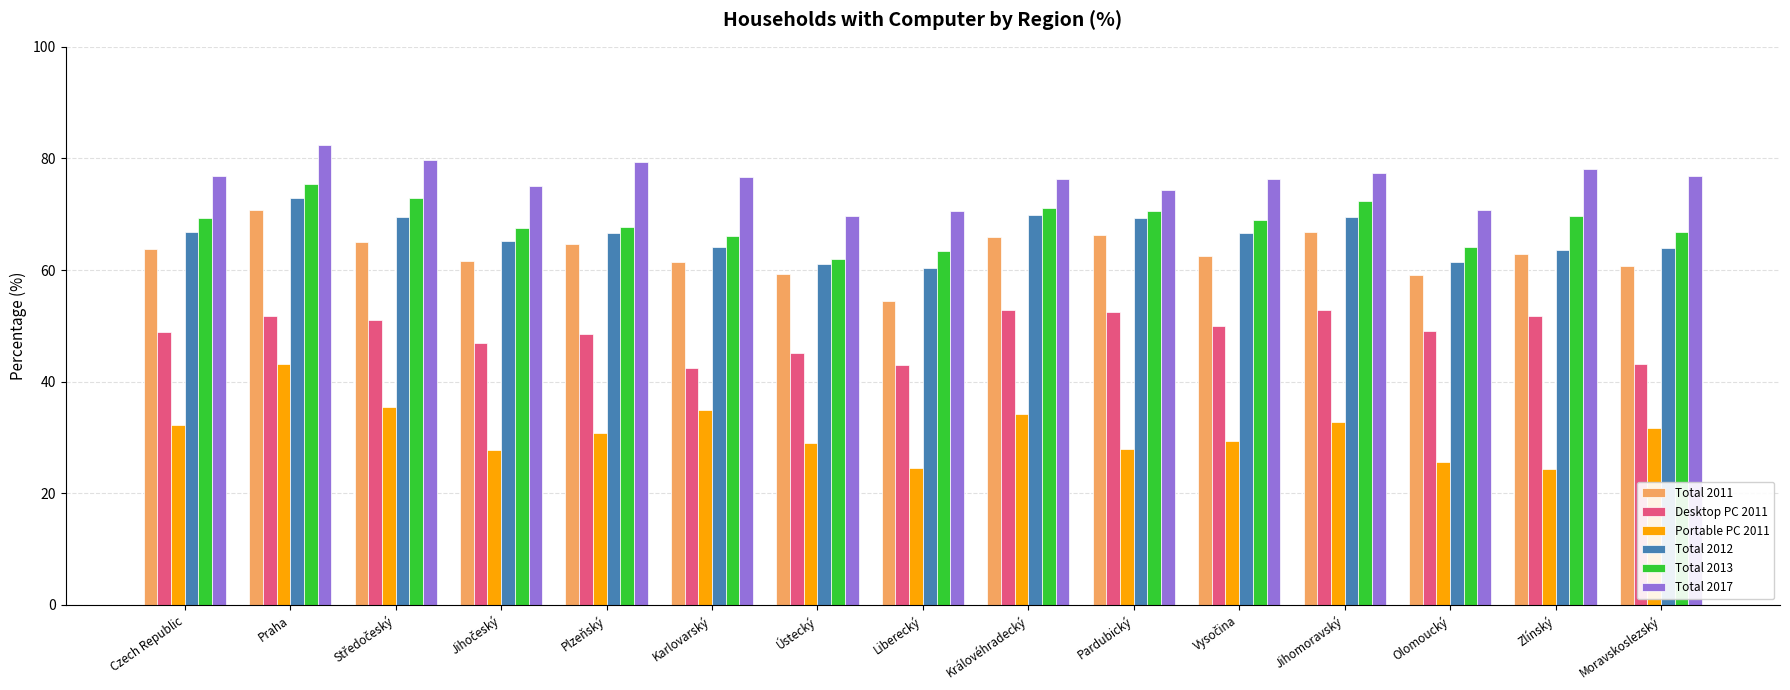

The Total 2012 series shows 97.5 at Praha. True or false?

False